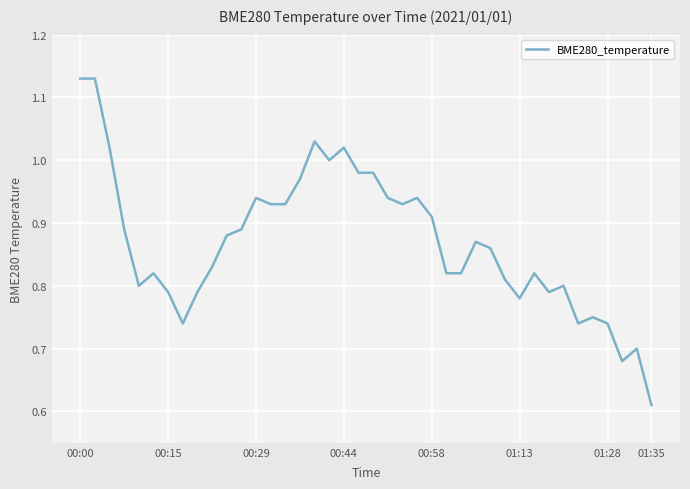

At which category does the chart reach its minimum across all series?

01:35